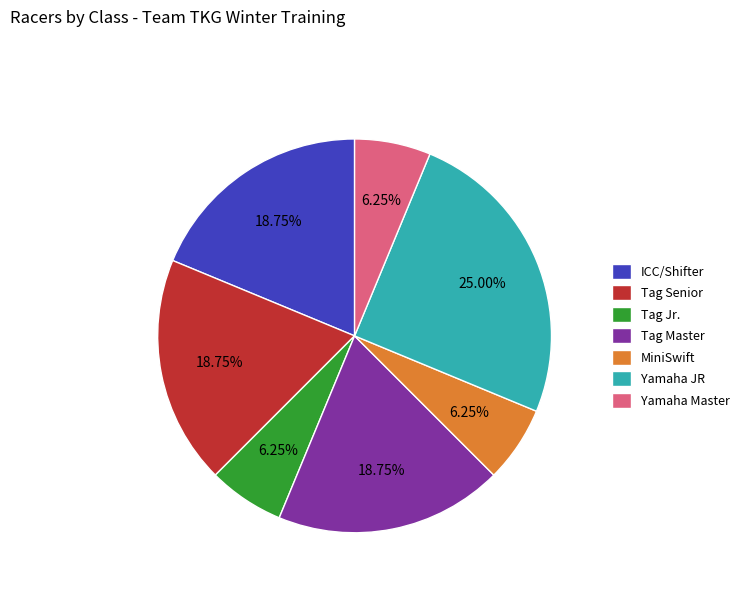

To the nearest percent, what percentage of the pie is MiniSwift?

6%